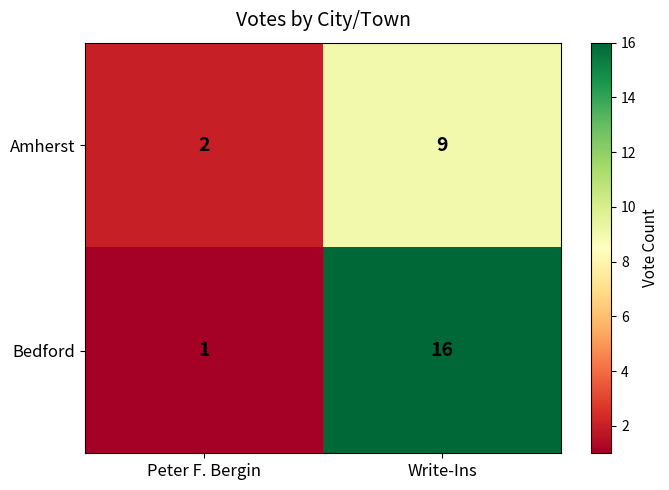

Reading left to right, extract all data points from this chart.

Amherst: 2	9
Bedford: 1	16